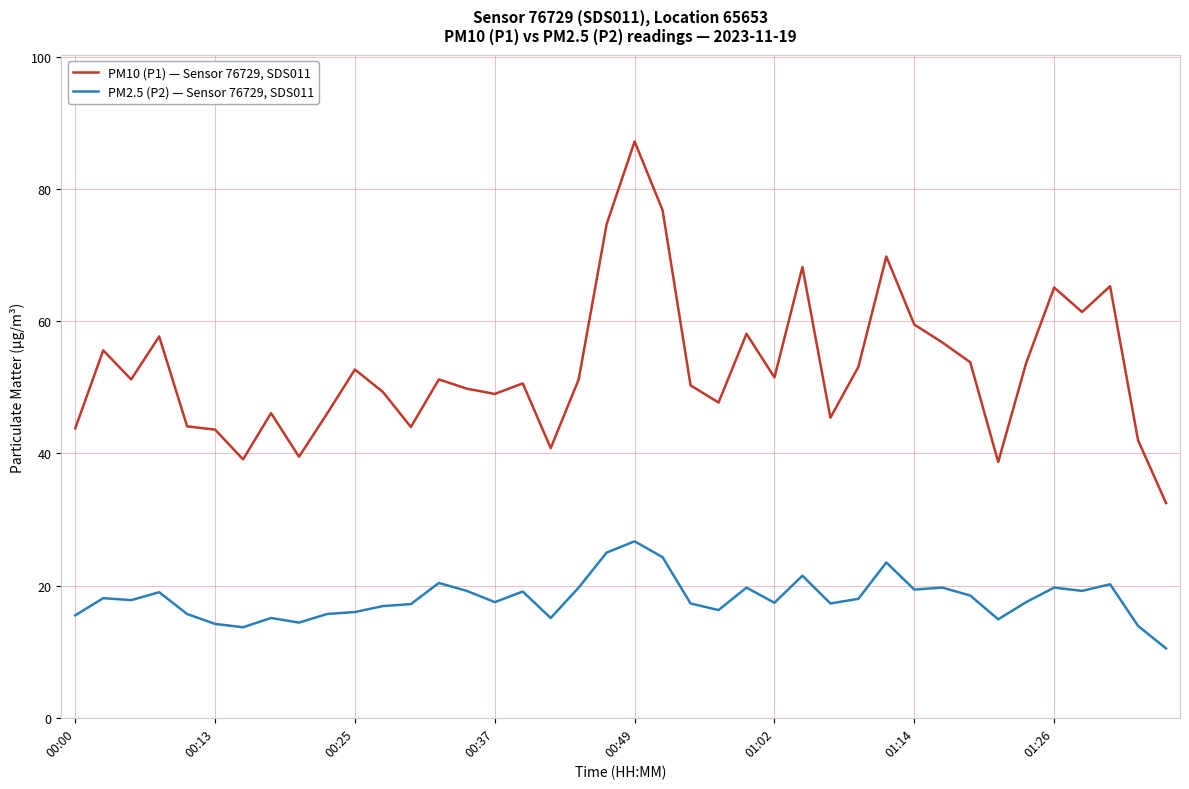

What is the highest value of the PM2.5 (P2) — Sensor 76729, SDS011 series?

26.7